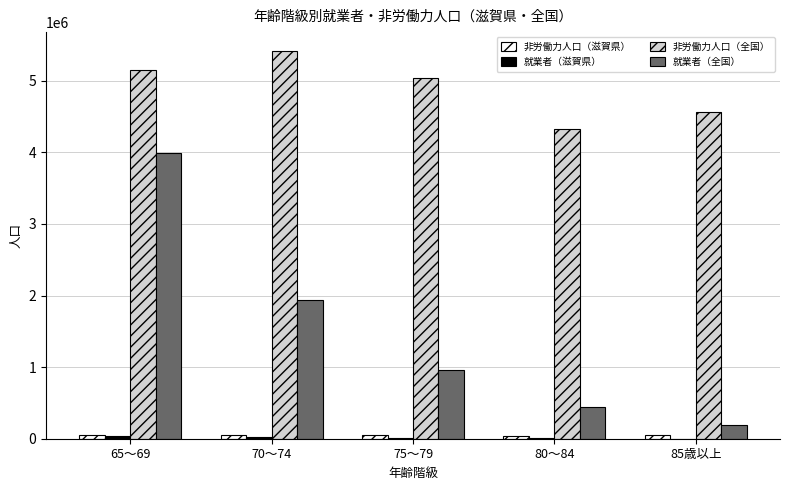

What is the greatest value displayed?

5409747